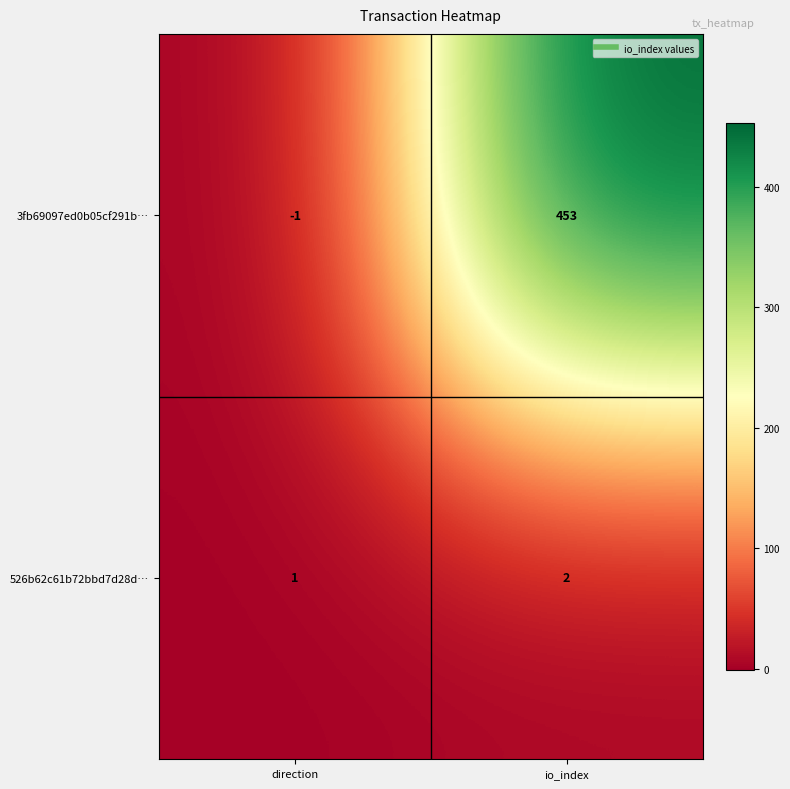

At which category is the sum across all series the highest?

io_index